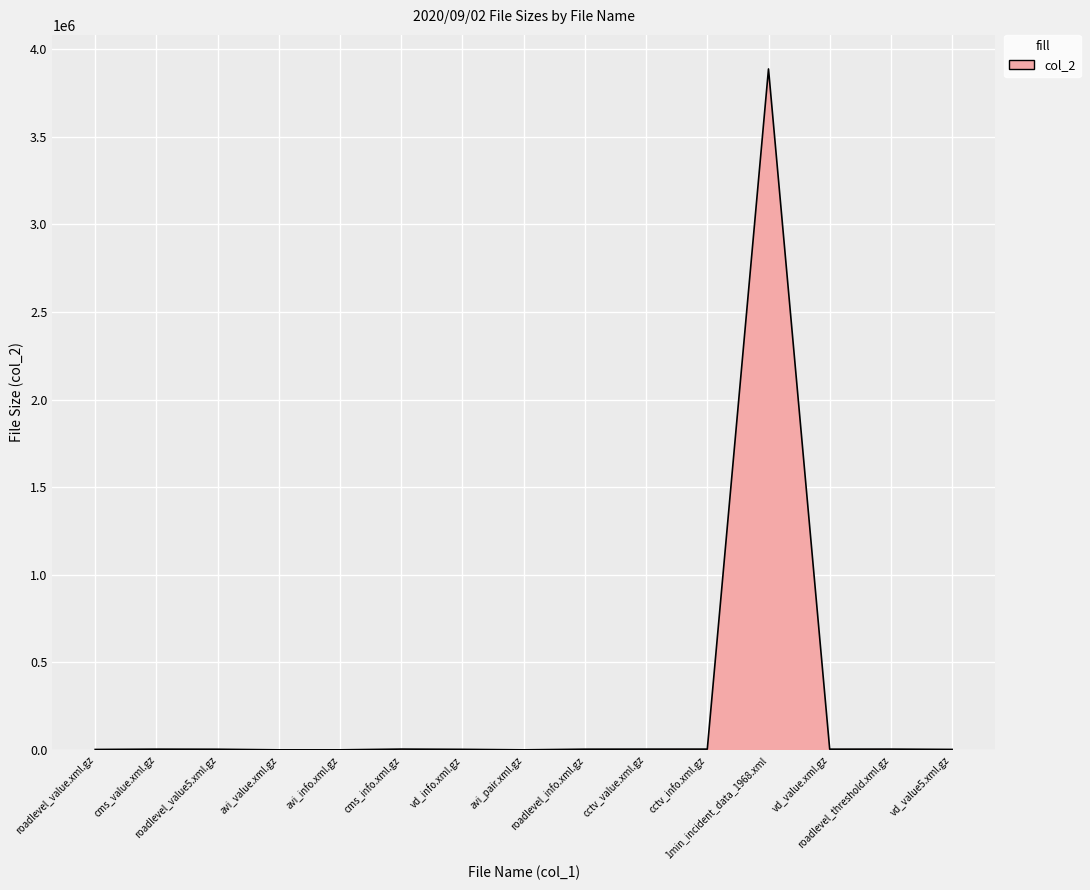

How many lines are shown in the chart?

1